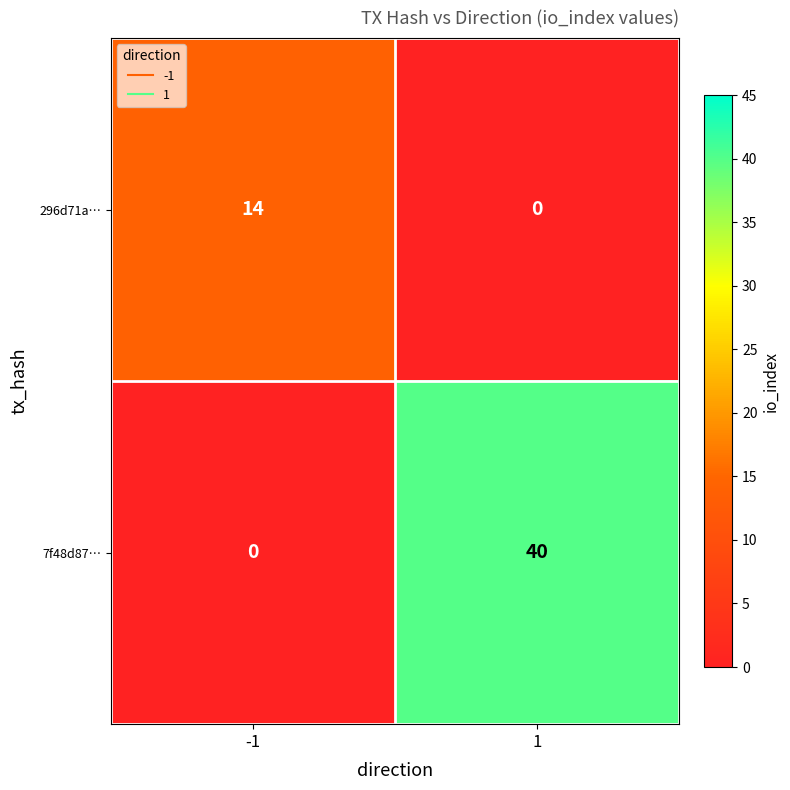

At which category is the sum across all series the highest?

1